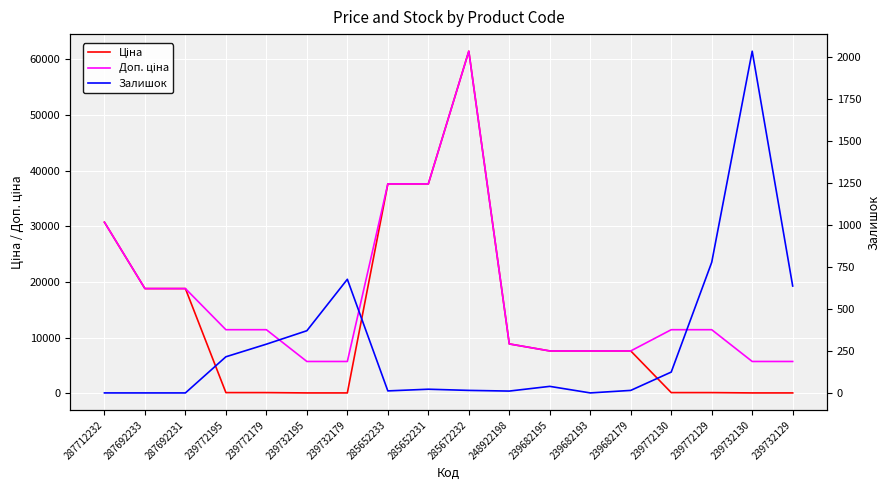

In Залишок, how many points are lower than both neighbors (excluding endpoints)?

3